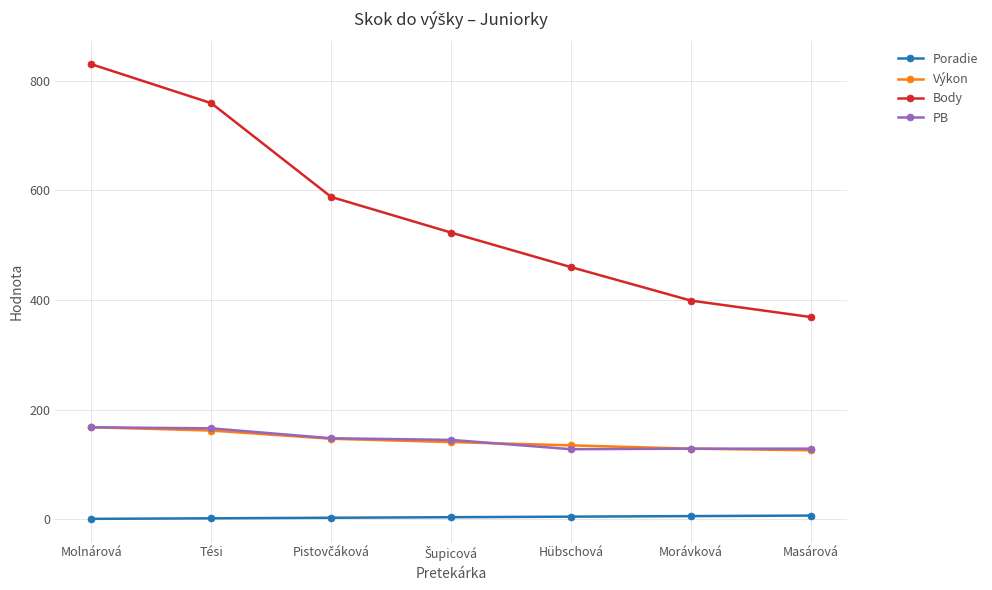

What position from the left is Morávková?

6